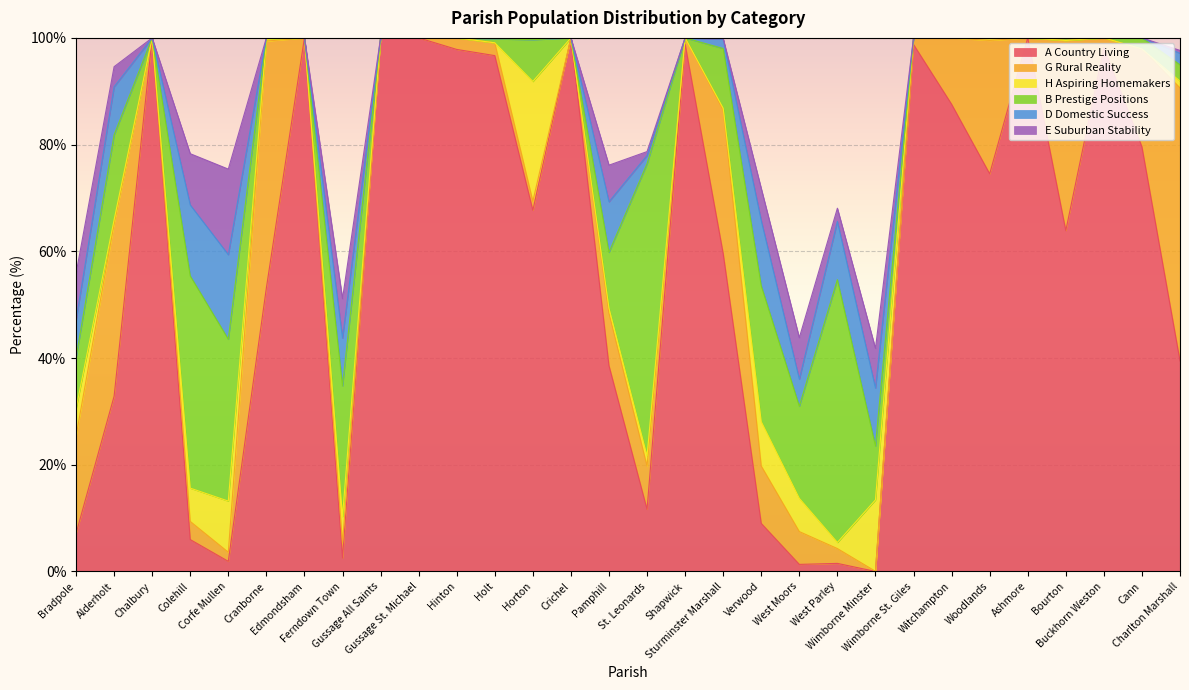

What are all the series names shown in the legend?

A Country Living, G Rural Reality, H Aspiring Homemakers, B Prestige Positions, D Domestic Success, E Suburban Stability